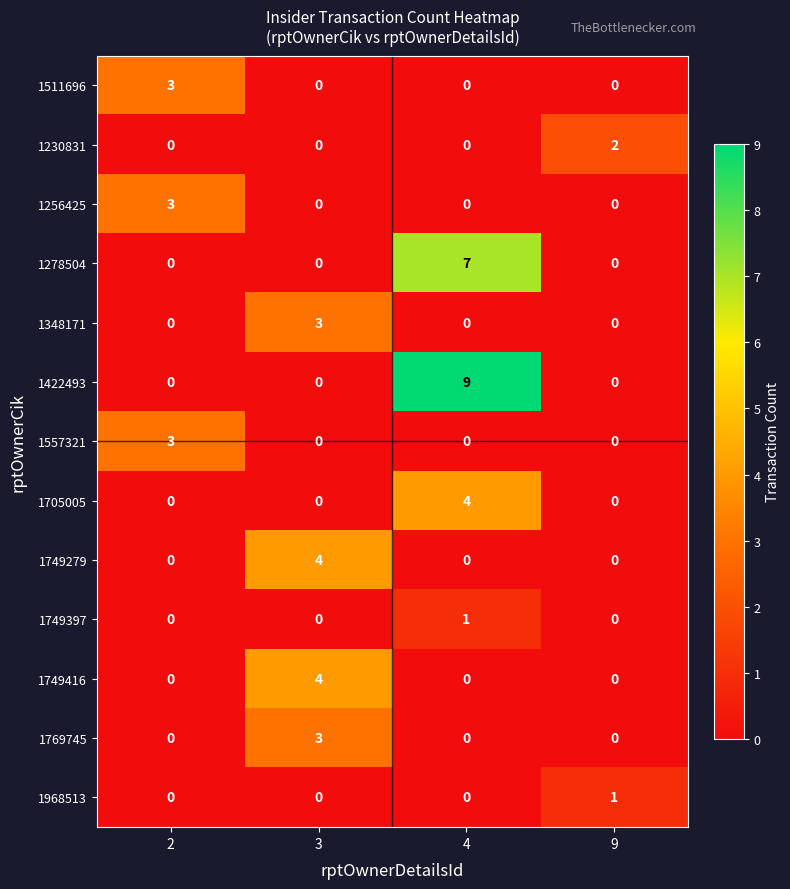

Which series has the widest spread of values?

1422493